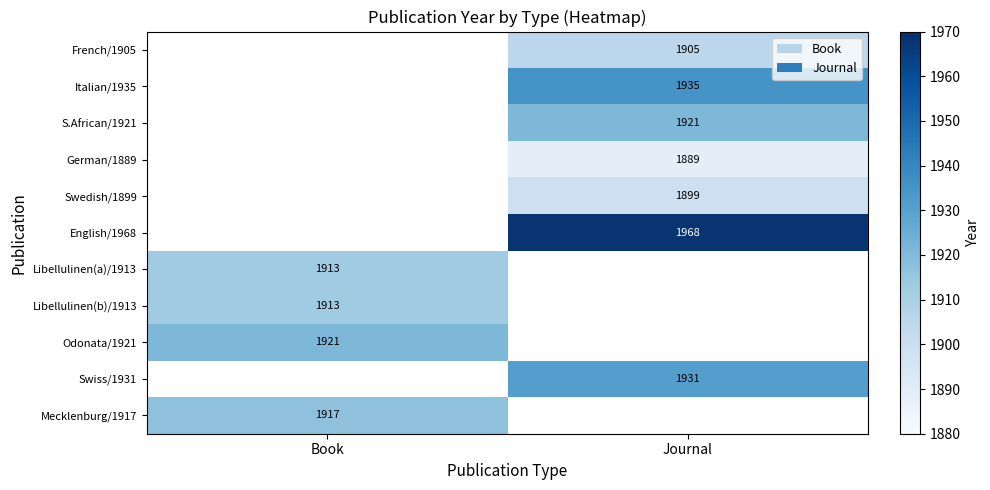

True or false: Swiss/1931 has a value of 1931 at Journal.

True